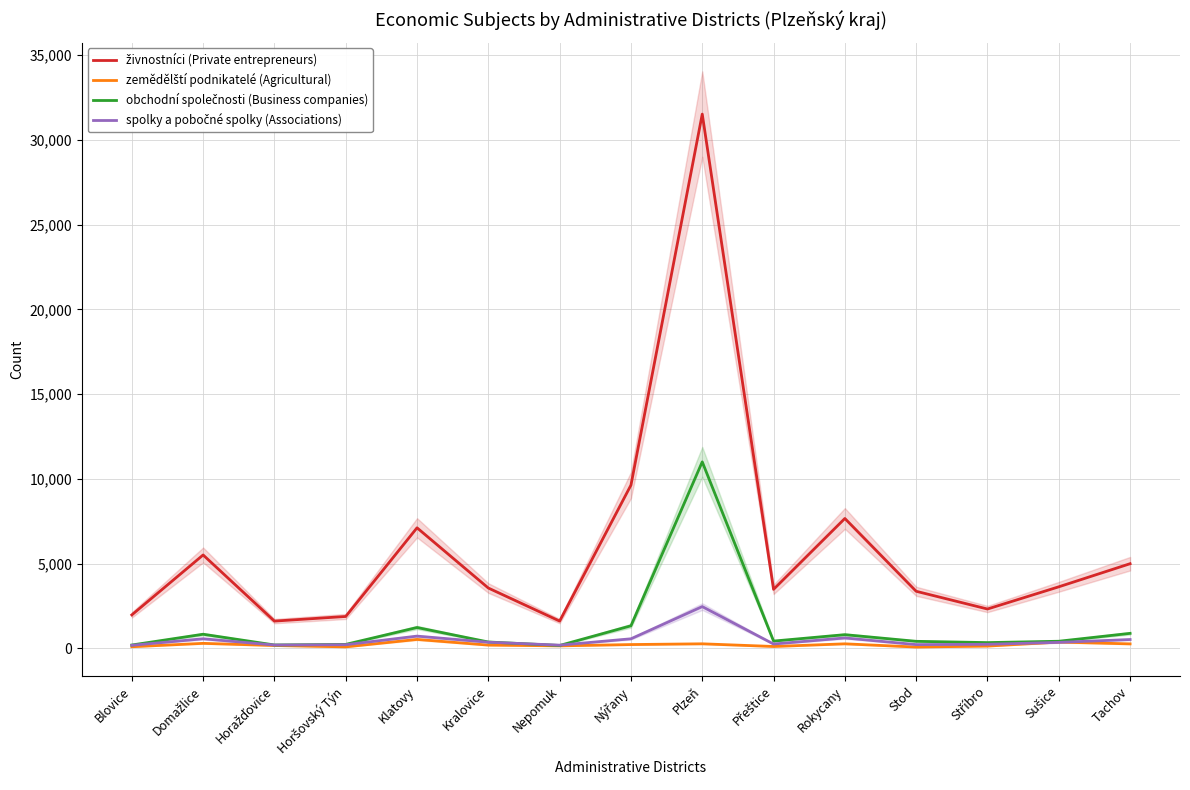

What is the difference between the maximum and minimum values in the spolky a pobočné spolky (Associations) series?

2283